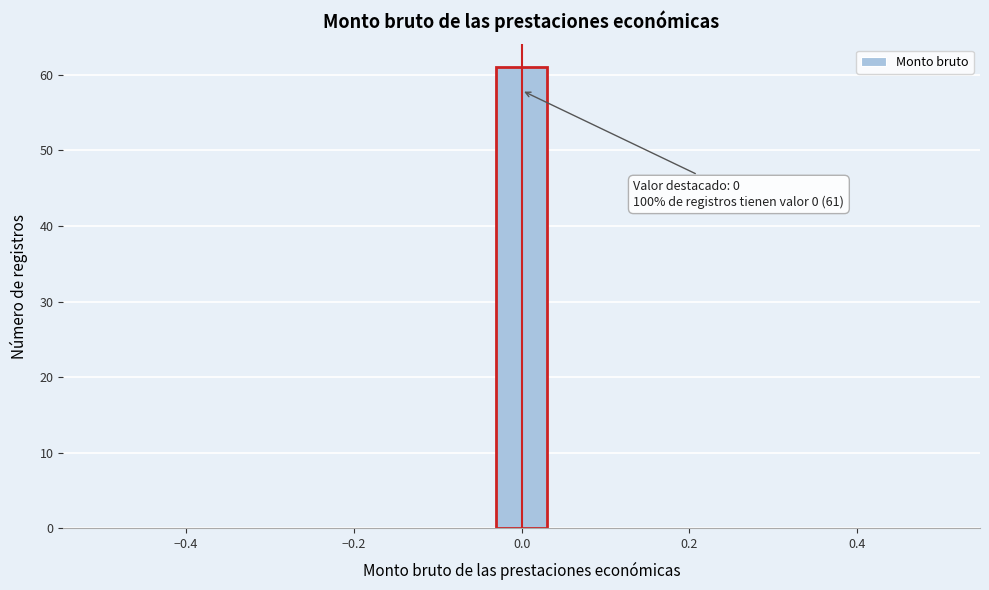

Around what value on the x-axis is the tallest bar? Give the approximate position of its centre, as read against the axis.

0.00